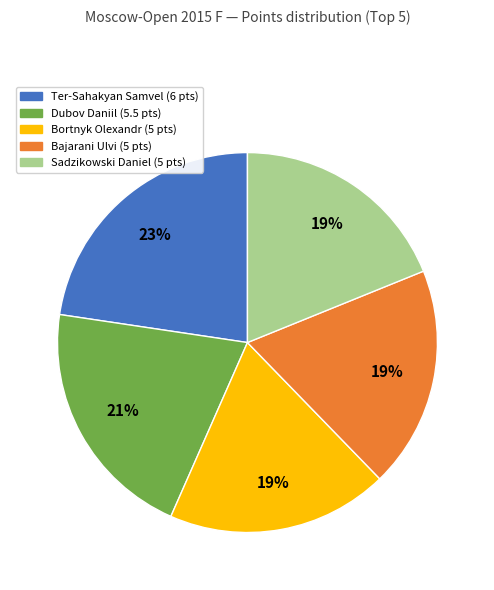

To the nearest percent, what is the difference between the largest and smallest slice percentages?

4%